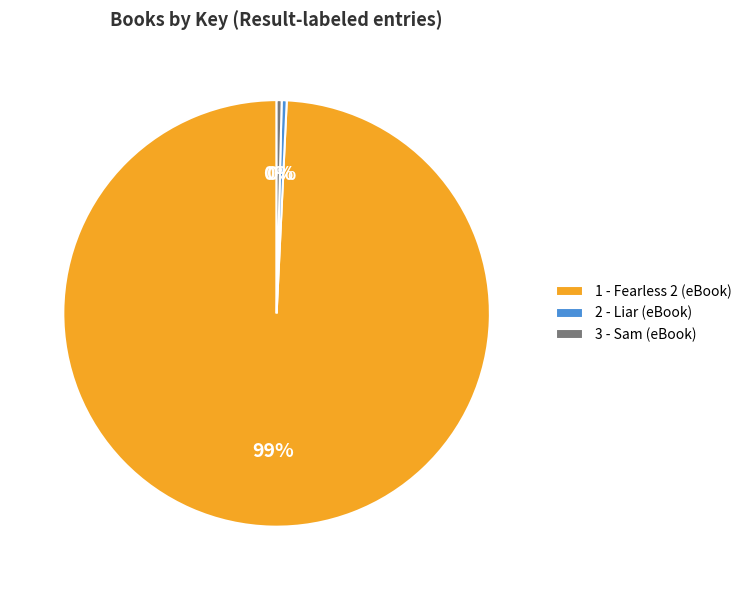

Which category accounts for the majority?

1 - Fearless 2 (eBook)